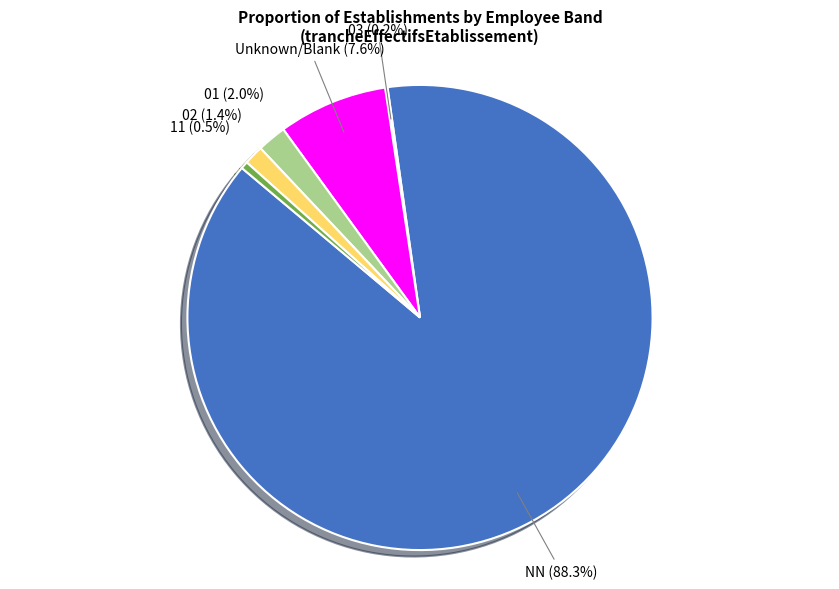

Does any single category account for the majority?

Yes